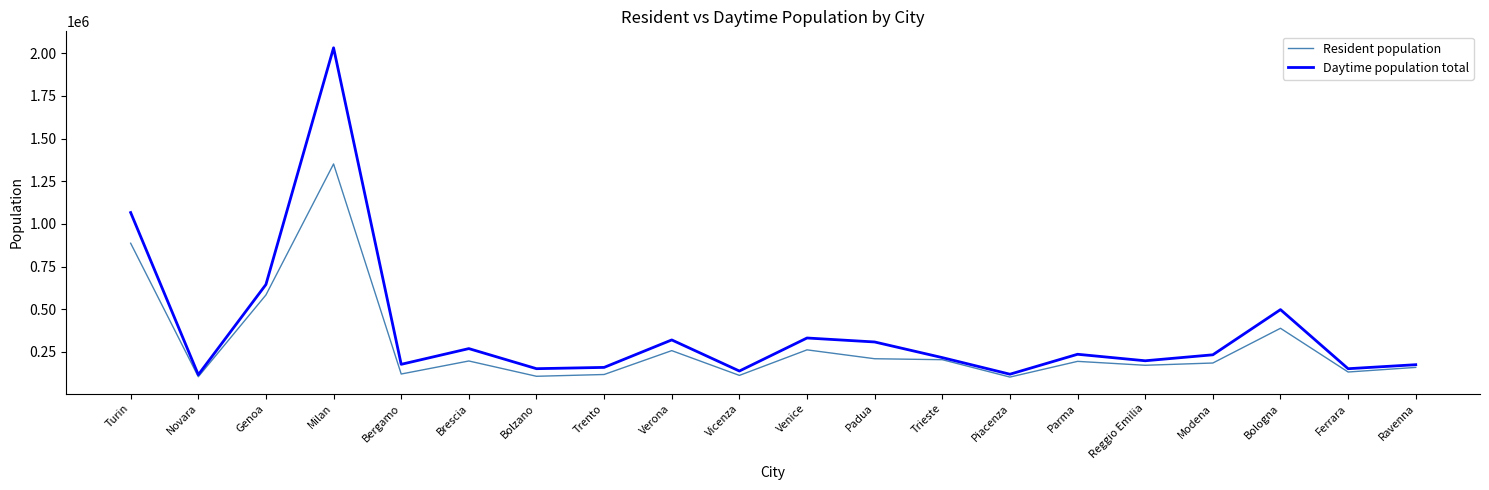

At which category does Resident population reach its first local valley?

Novara